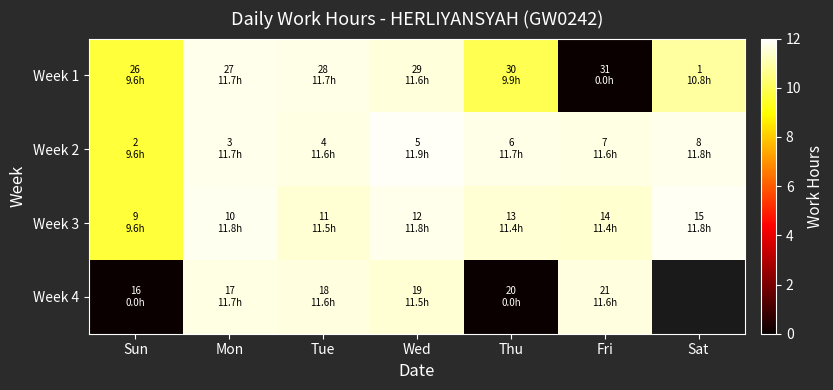

Is the value of Week 4 at Tue greater than the value of Week 1 at Tue?

No